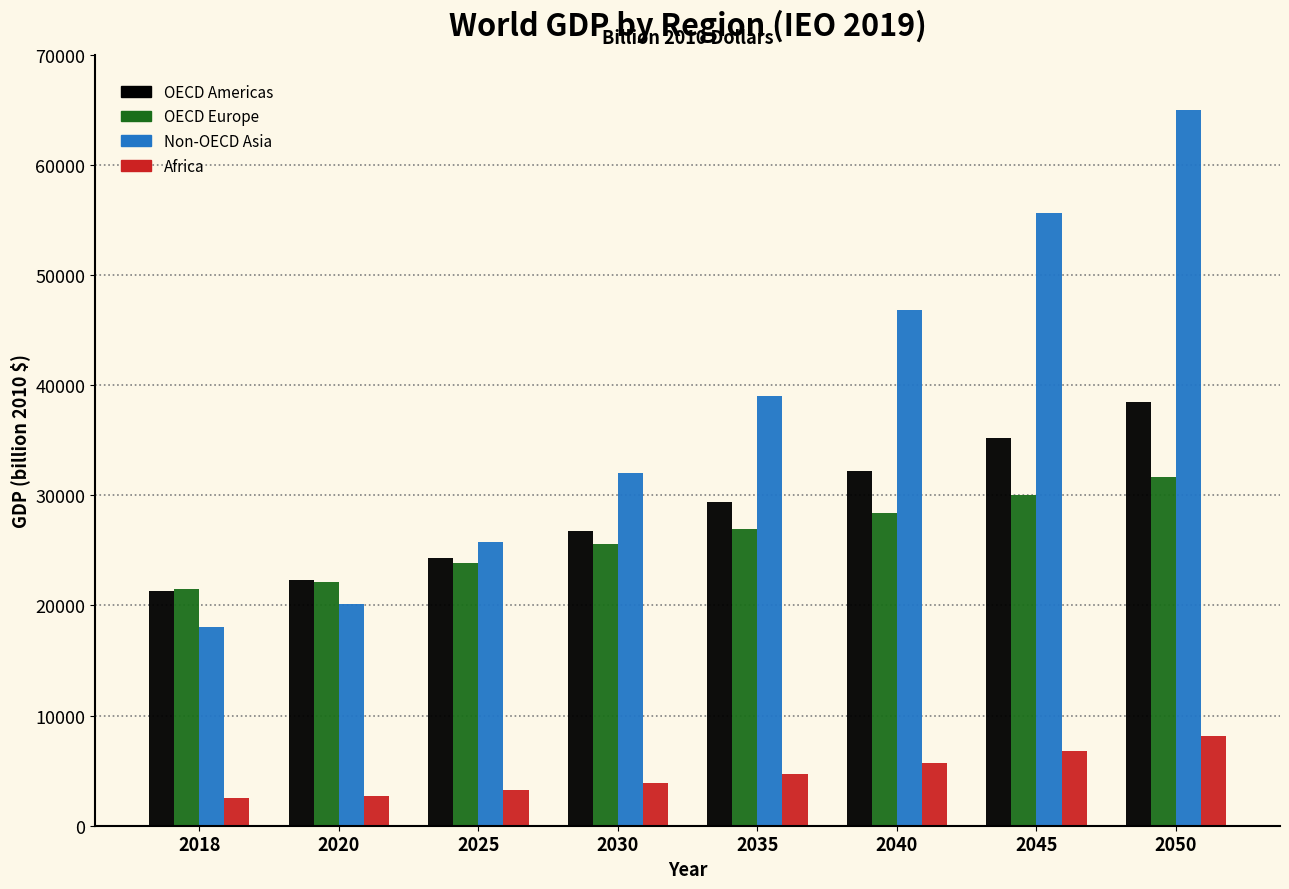

What is the highest value of the OECD Europe series?

31637.1